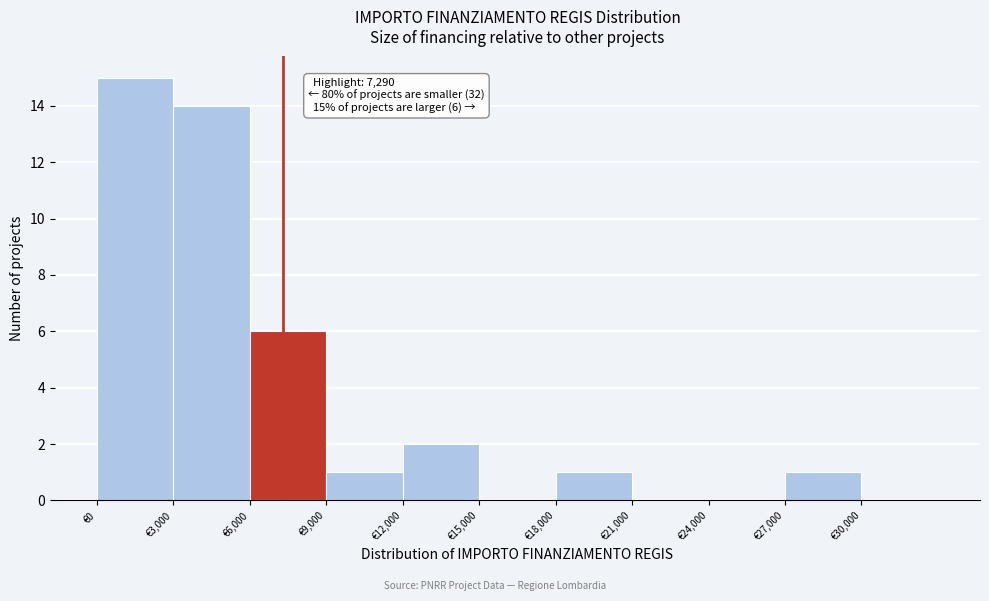

Over which range of the x-axis is the bar tallest?

0 to 3000